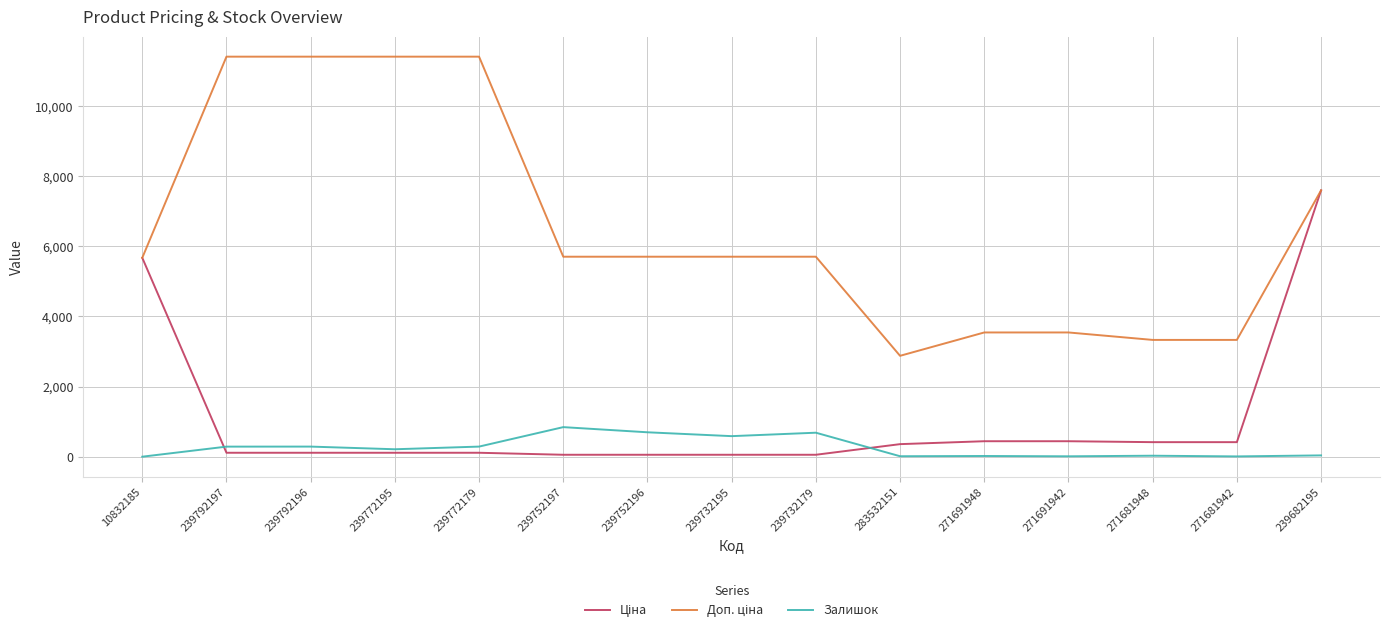

What is the maximum value shown in the chart?

11410.0